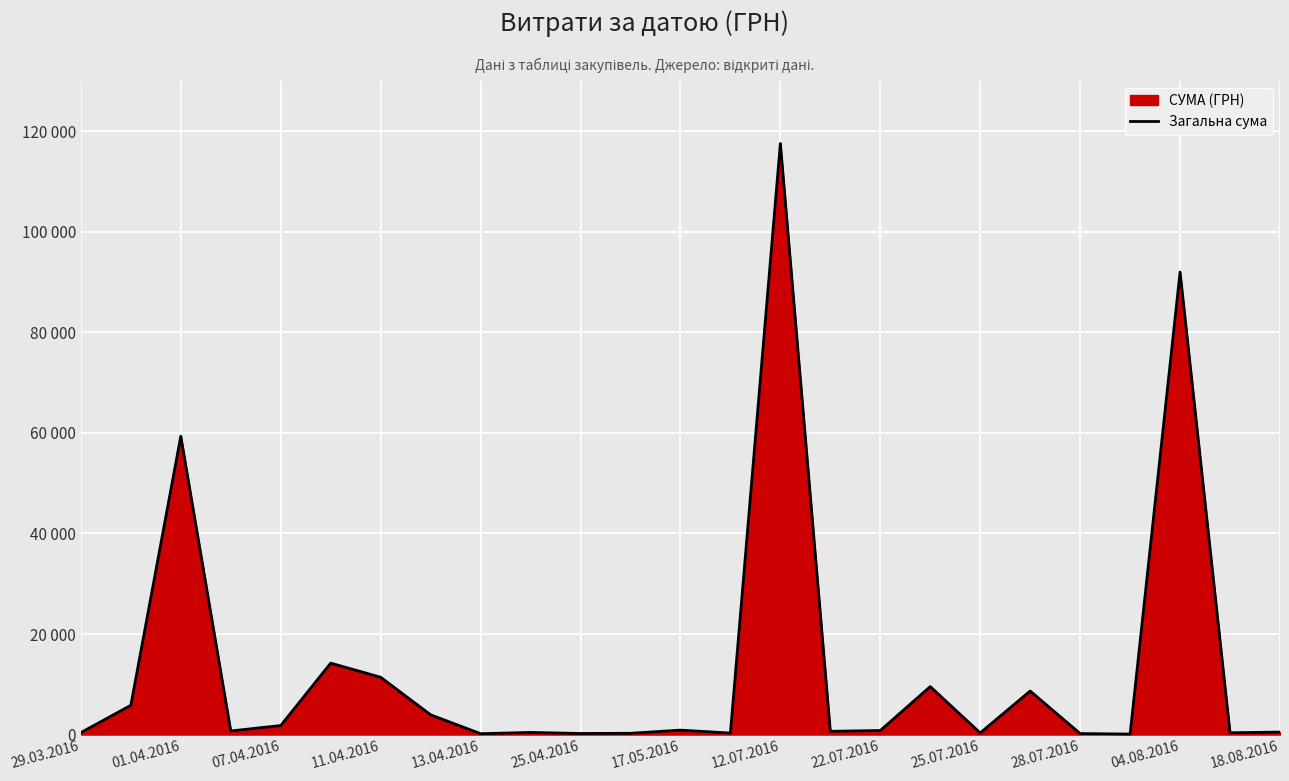

What is the smallest value displayed?

97.8